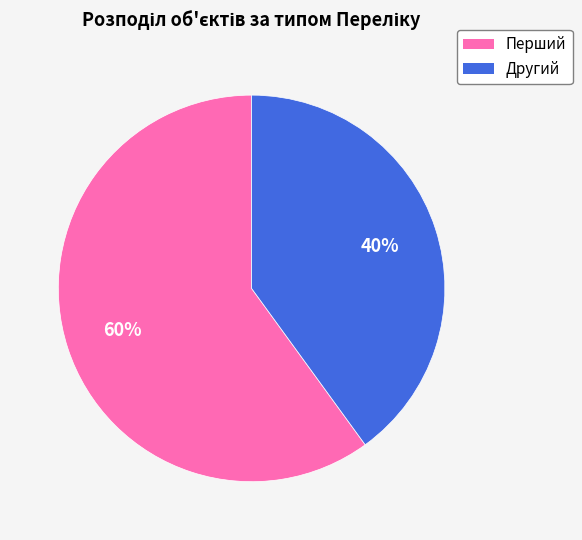

Rank the categories by value from highest to lowest.

Перший, Другий